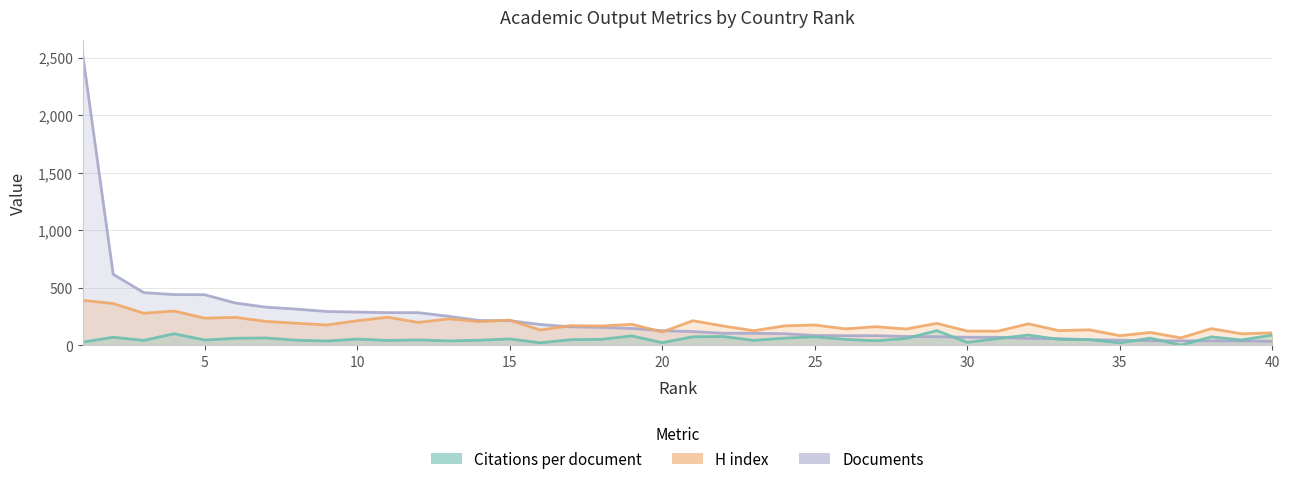

Is it true that H index equals 71.5 at 7?

False